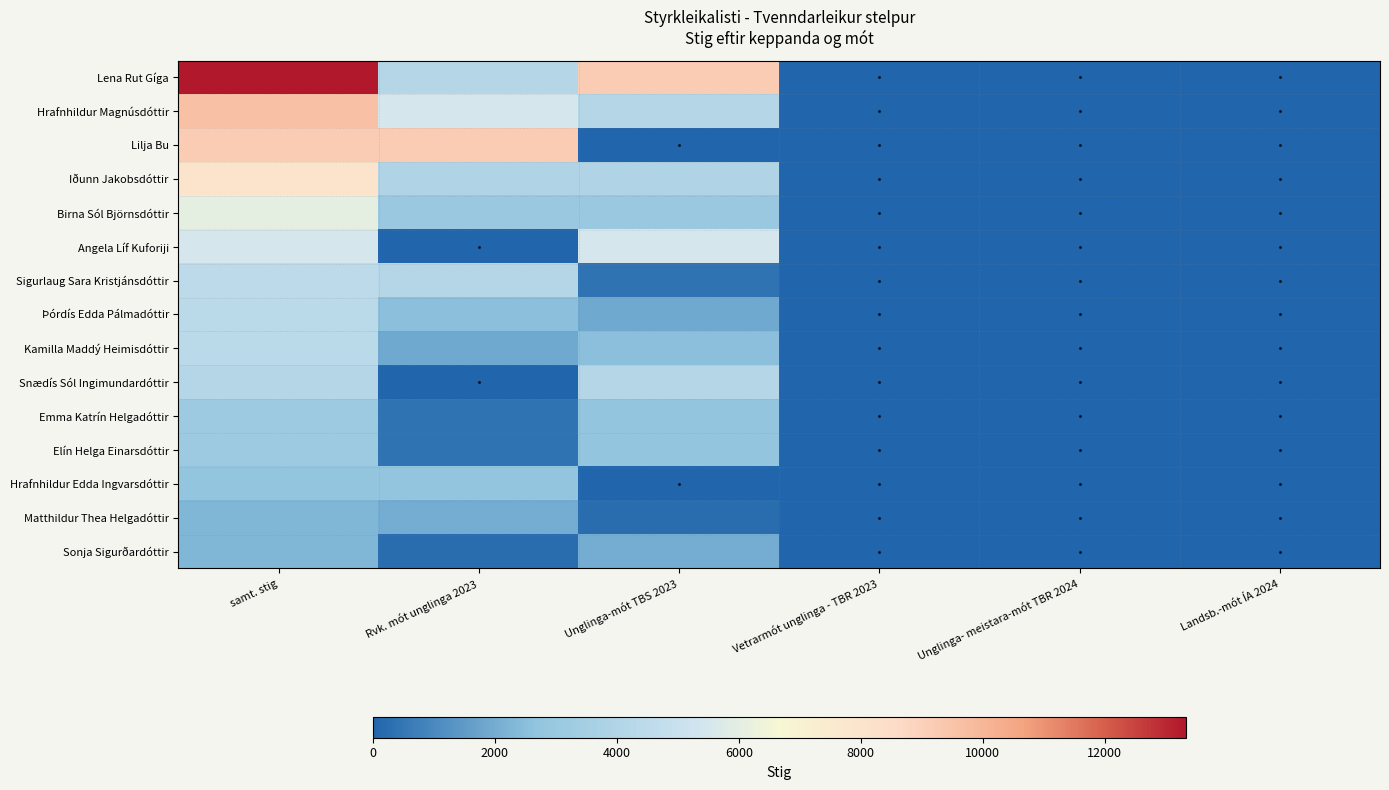

Reading right to left, what are all the values shown in this chart?

Lena Rut Gíga: Landsb.-mót ÍA 2024=0	Unglinga- meistara-mót TBR 2024=0	Vetrarmót unglinga - TBR 2023=0	Unglinga-mót TBS 2023=9200	Rvk. mót unglinga 2023=4125	samt. stig=13325
Hrafnhildur Magnúsdóttir: Landsb.-mót ÍA 2024=0	Unglinga- meistara-mót TBR 2024=0	Vetrarmót unglinga - TBR 2023=0	Unglinga-mót TBS 2023=4125	Rvk. mót unglinga 2023=5500	samt. stig=9625
Lilja Bu: Landsb.-mót ÍA 2024=0	Unglinga- meistara-mót TBR 2024=0	Vetrarmót unglinga - TBR 2023=0	Unglinga-mót TBS 2023=0	Rvk. mót unglinga 2023=9200	samt. stig=9200
Iðunn Jakobsdóttir: Landsb.-mót ÍA 2024=0	Unglinga- meistara-mót TBR 2024=0	Vetrarmót unglinga - TBR 2023=0	Unglinga-mót TBS 2023=4000	Rvk. mót unglinga 2023=4000	samt. stig=8000
Birna Sól Björnsdóttir: Landsb.-mót ÍA 2024=0	Unglinga- meistara-mót TBR 2024=0	Vetrarmót unglinga - TBR 2023=0	Unglinga-mót TBS 2023=3000	Rvk. mót unglinga 2023=3000	samt. stig=6000
Angela Líf Kuforiji: Landsb.-mót ÍA 2024=0	Unglinga- meistara-mót TBR 2024=0	Vetrarmót unglinga - TBR 2023=0	Unglinga-mót TBS 2023=5500	Rvk. mót unglinga 2023=0	samt. stig=5500
Sigurlaug Sara Kristjánsdóttir: Landsb.-mót ÍA 2024=0	Unglinga- meistara-mót TBR 2024=0	Vetrarmót unglinga - TBR 2023=0	Unglinga-mót TBS 2023=375	Rvk. mót unglinga 2023=4125	samt. stig=4500
Þórdís Edda Pálmadóttir: Landsb.-mót ÍA 2024=0	Unglinga- meistara-mót TBR 2024=0	Vetrarmót unglinga - TBR 2023=0	Unglinga-mót TBS 2023=1875	Rvk. mót unglinga 2023=2500	samt. stig=4375
Kamilla Maddý Heimisdóttir: Landsb.-mót ÍA 2024=0	Unglinga- meistara-mót TBR 2024=0	Vetrarmót unglinga - TBR 2023=0	Unglinga-mót TBS 2023=2500	Rvk. mót unglinga 2023=1875	samt. stig=4375
Snædís Sól Ingimundardóttir: Landsb.-mót ÍA 2024=0	Unglinga- meistara-mót TBR 2024=0	Vetrarmót unglinga - TBR 2023=0	Unglinga-mót TBS 2023=4125	Rvk. mót unglinga 2023=0	samt. stig=4125
Emma Katrín Helgadóttir: Landsb.-mót ÍA 2024=0	Unglinga- meistara-mót TBR 2024=0	Vetrarmót unglinga - TBR 2023=0	Unglinga-mót TBS 2023=2750	Rvk. mót unglinga 2023=375	samt. stig=3125
Elín Helga Einarsdóttir: Landsb.-mót ÍA 2024=0	Unglinga- meistara-mót TBR 2024=0	Vetrarmót unglinga - TBR 2023=0	Unglinga-mót TBS 2023=2750	Rvk. mót unglinga 2023=375	samt. stig=3125
Hrafnhildur Edda Ingvarsdóttir: Landsb.-mót ÍA 2024=0	Unglinga- meistara-mót TBR 2024=0	Vetrarmót unglinga - TBR 2023=0	Unglinga-mót TBS 2023=0	Rvk. mót unglinga 2023=2750	samt. stig=2750
Matthildur Thea Helgadóttir: Landsb.-mót ÍA 2024=0	Unglinga- meistara-mót TBR 2024=0	Vetrarmót unglinga - TBR 2023=0	Unglinga-mót TBS 2023=250	Rvk. mót unglinga 2023=2000	samt. stig=2250
Sonja Sigurðardóttir: Landsb.-mót ÍA 2024=0	Unglinga- meistara-mót TBR 2024=0	Vetrarmót unglinga - TBR 2023=0	Unglinga-mót TBS 2023=2000	Rvk. mót unglinga 2023=250	samt. stig=2250